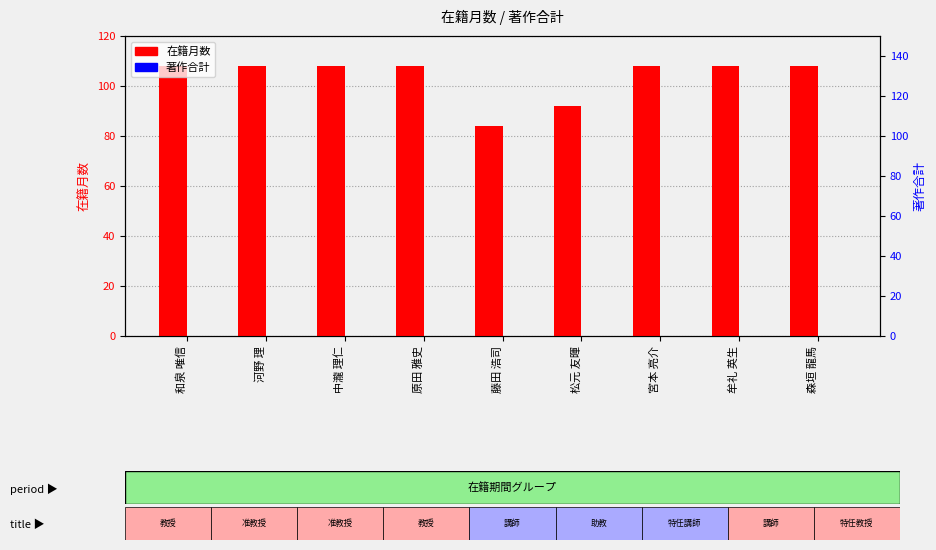

Where is 在籍月数 nearest to the value 96?

松元 友暉